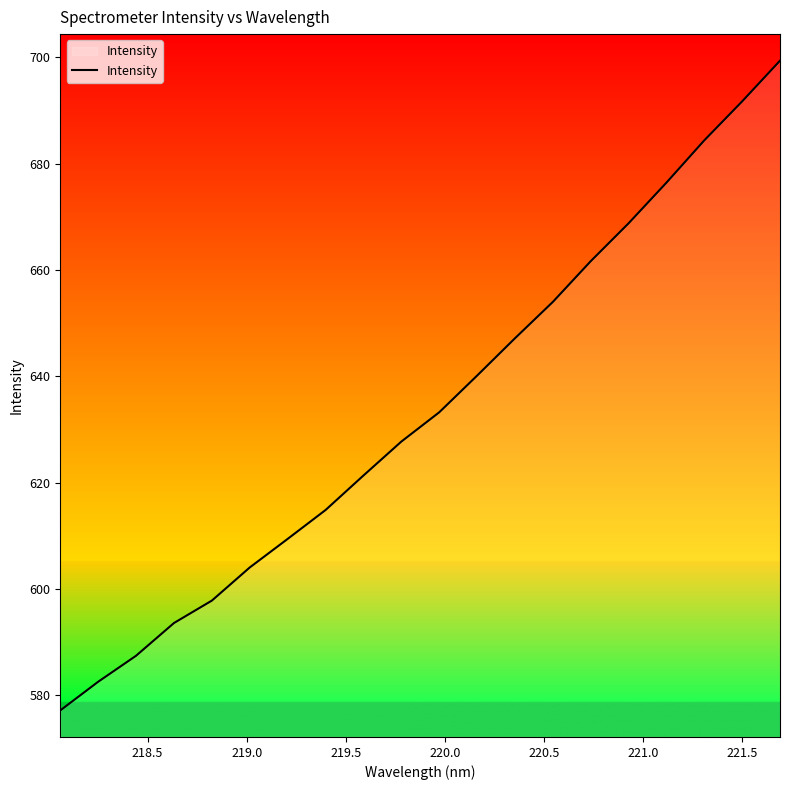

What is the difference between the maximum and minimum values?

122.3